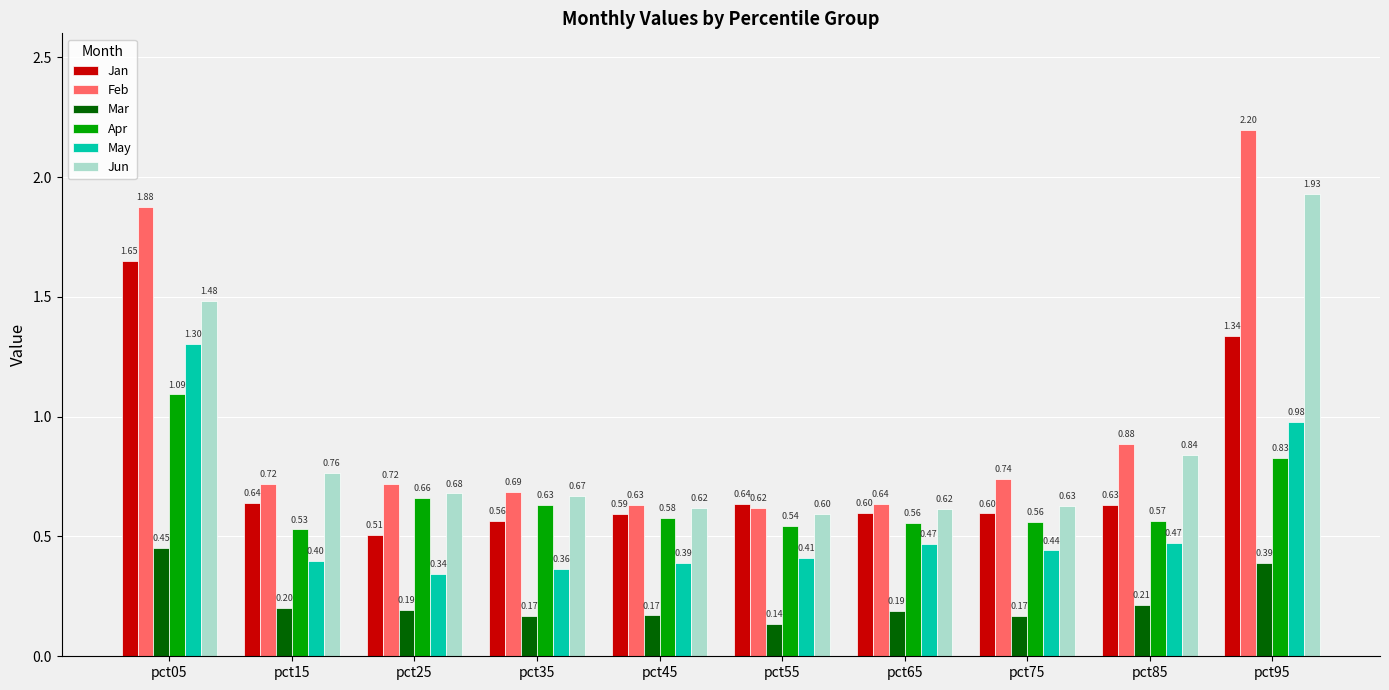

Does the chart contain any negative values?

No